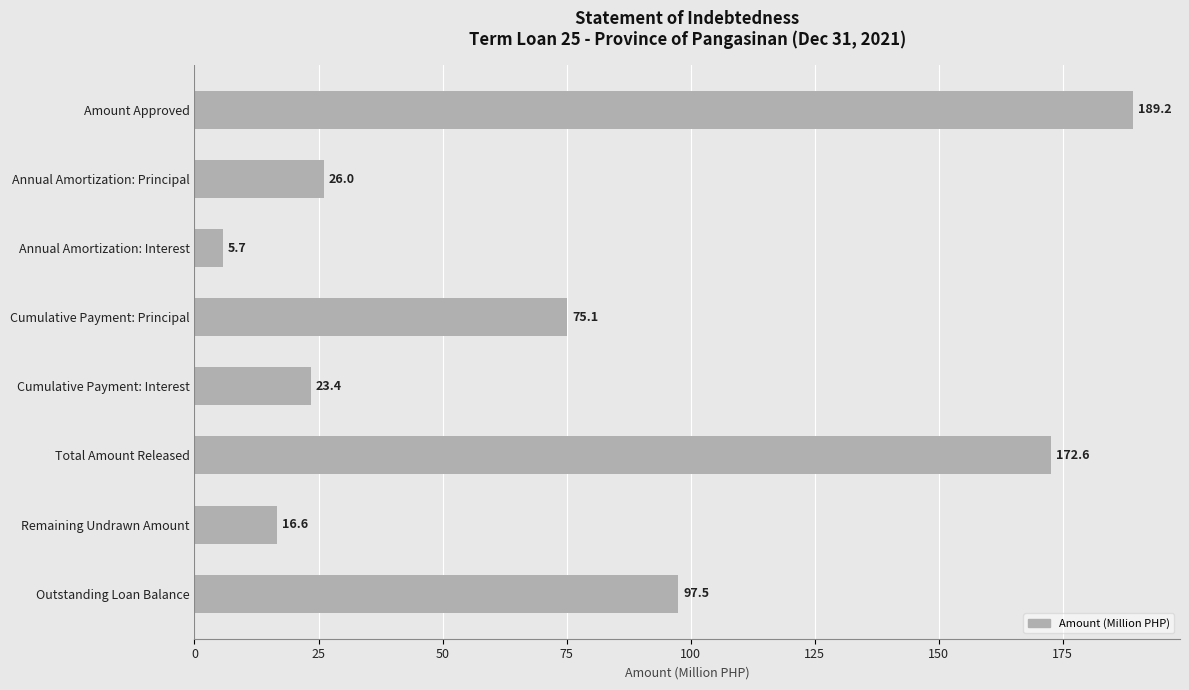

Reading bottom to top, transcribe all the data shown in this chart.

Outstanding Loan Balance=97.5	Remaining Undrawn Amount=16.6	Total Amount Released=172.6	Cumulative Payment: Interest=23.4	Cumulative Payment: Principal=75.1	Annual Amortization: Interest=5.7	Annual Amortization: Principal=26.0	Amount Approved=189.2